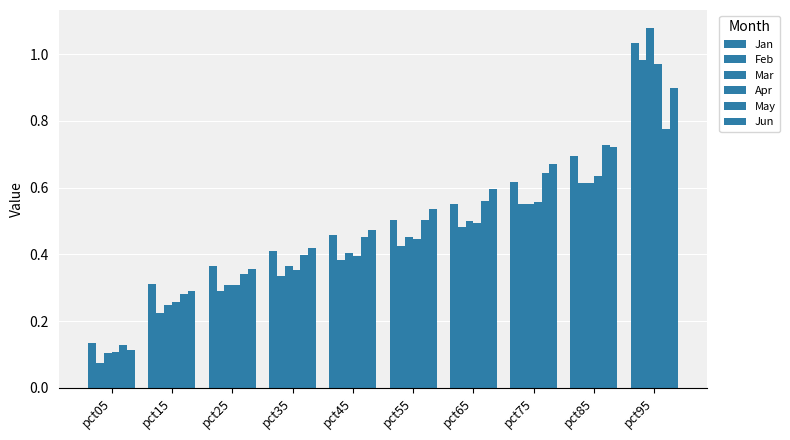

True or false: Jan has a value of 0.2 at pct25.

False